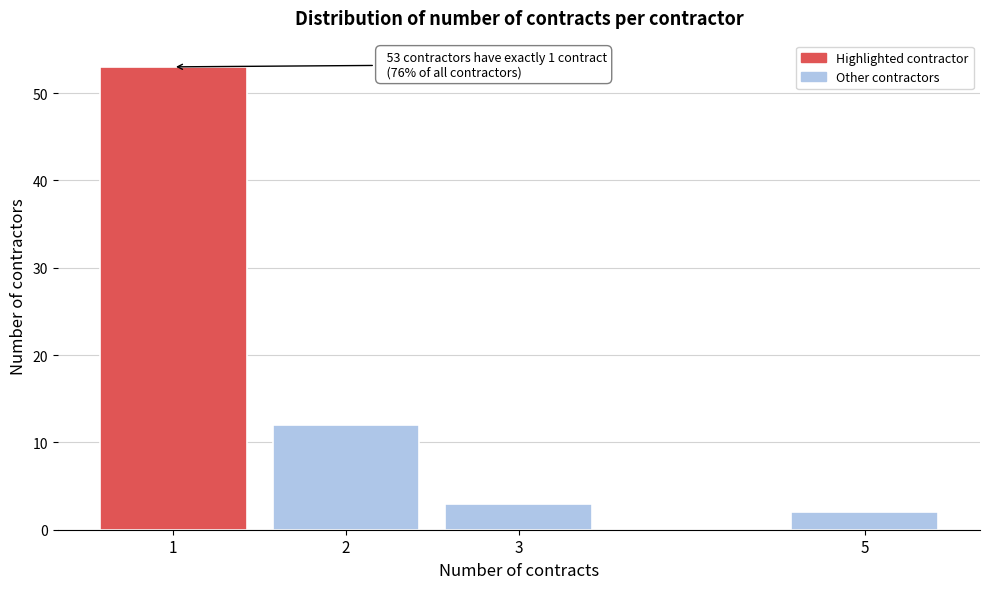

Reading left to right, extract all data points from this chart.

1=53	2=12	3=3	5=2